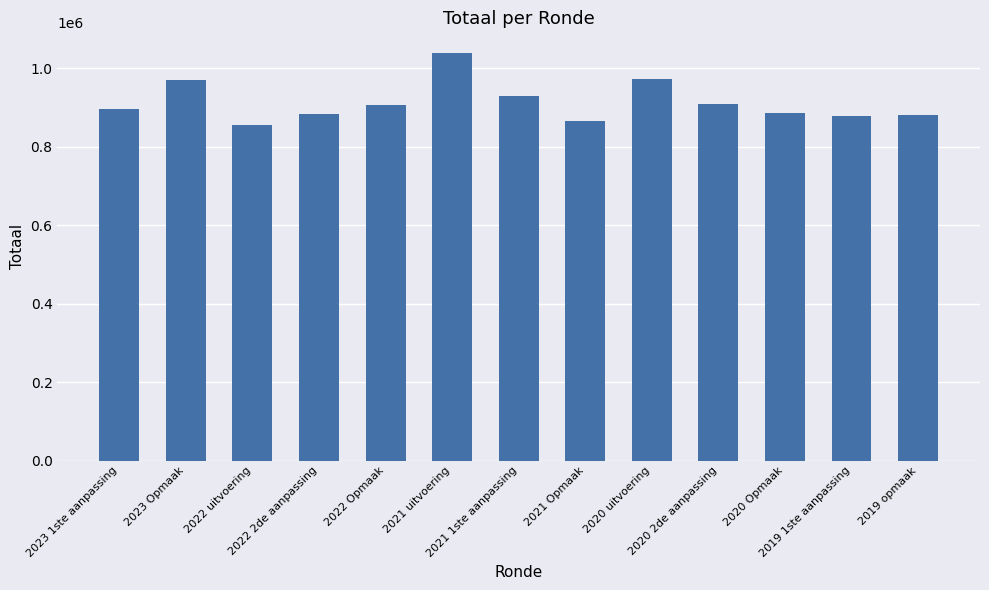

What is the change in value from 2023 Opmaak to 2022 Opmaak?

-66082